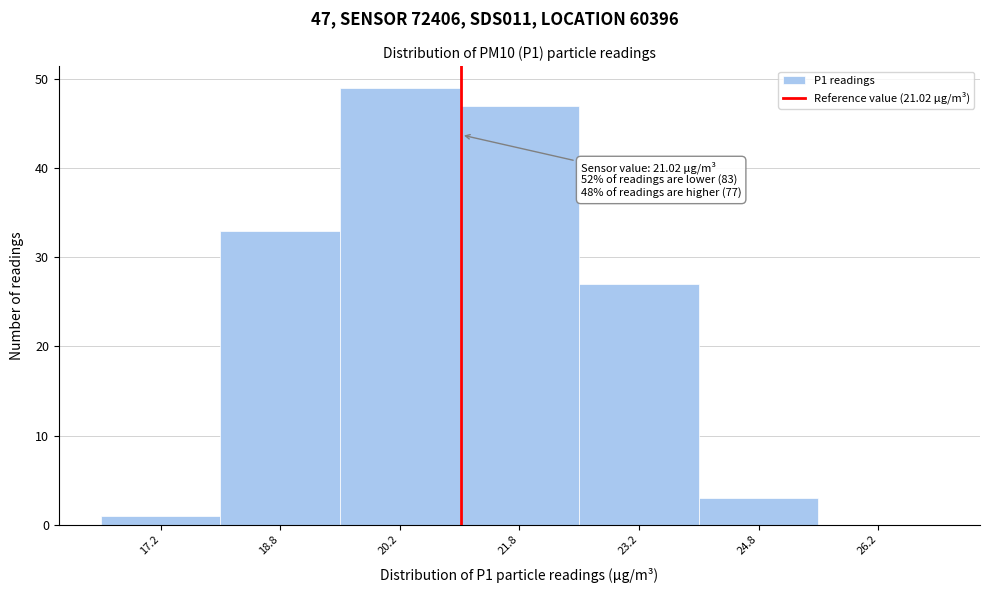

Which range on the x-axis has the tallest bar?

19.5 to 21.0